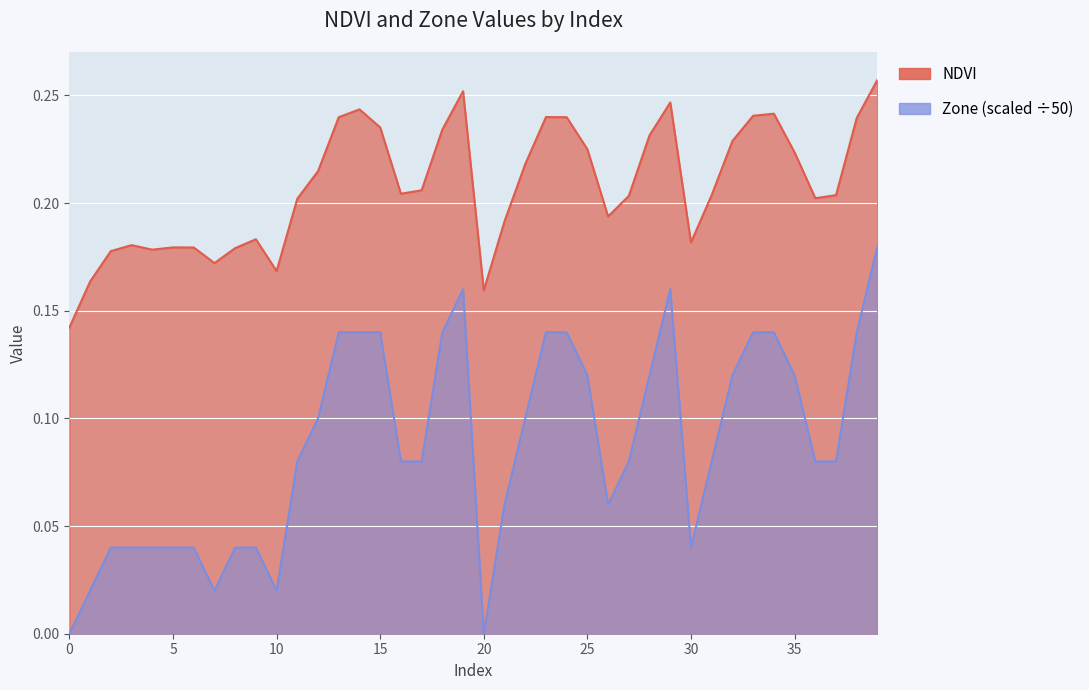

What is the value of the Zone point at the 36th from the left?

0.1